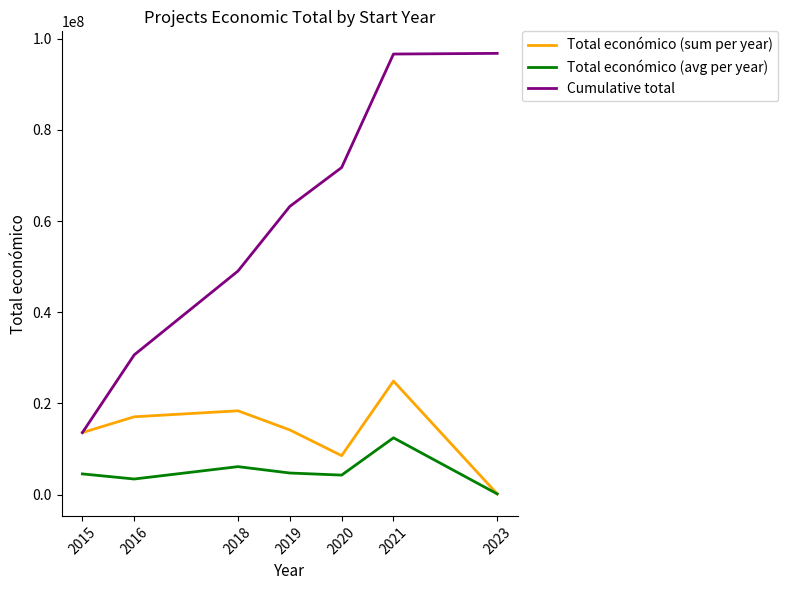

The value of Cumulative total at 2015 is 13591524.0. True or false?

True